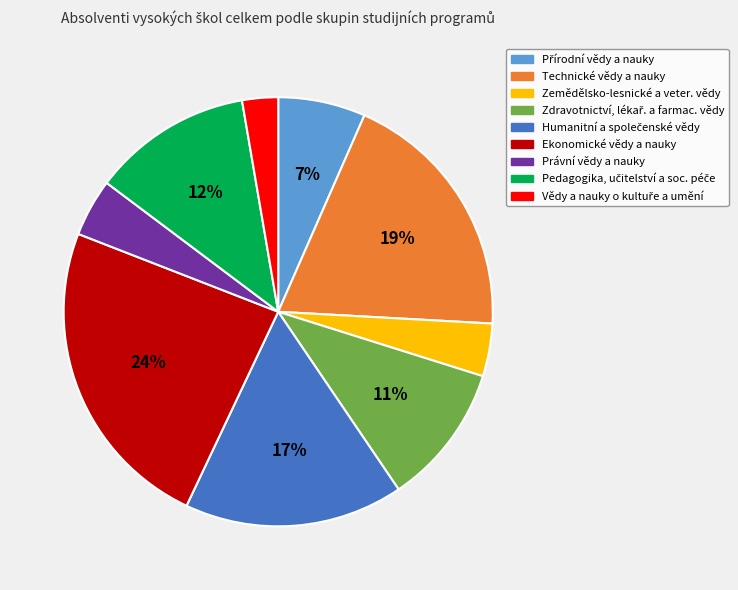

To the nearest percent, what is the average slice percentage?

11%